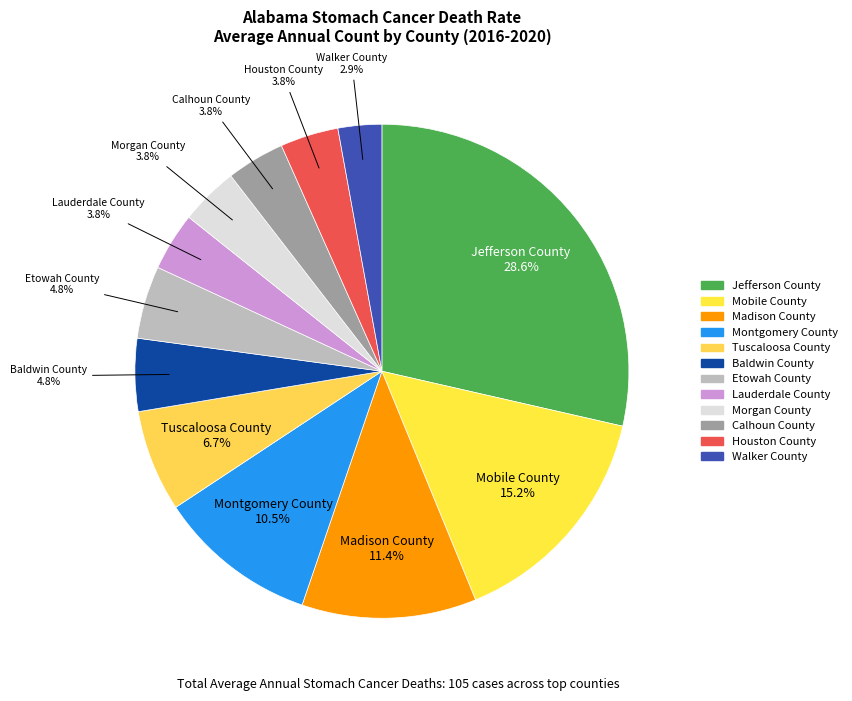

Count the number of slices in the pie.

12